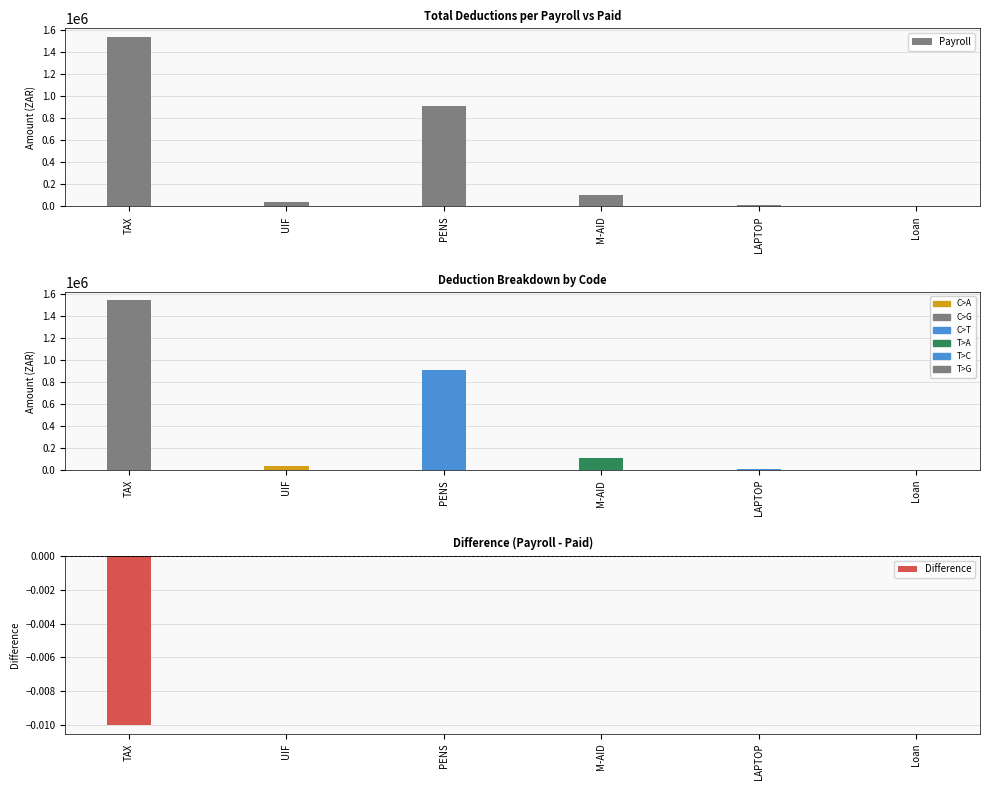

What is the difference between the highest and lowest values at UIF?

39142.6